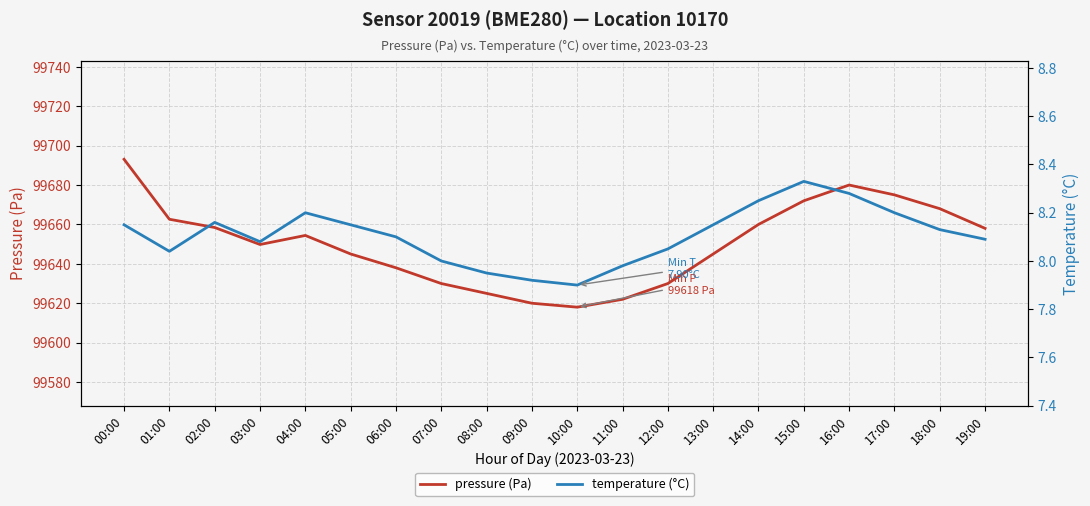

At how many categories does at least one series exceed 96811?

20